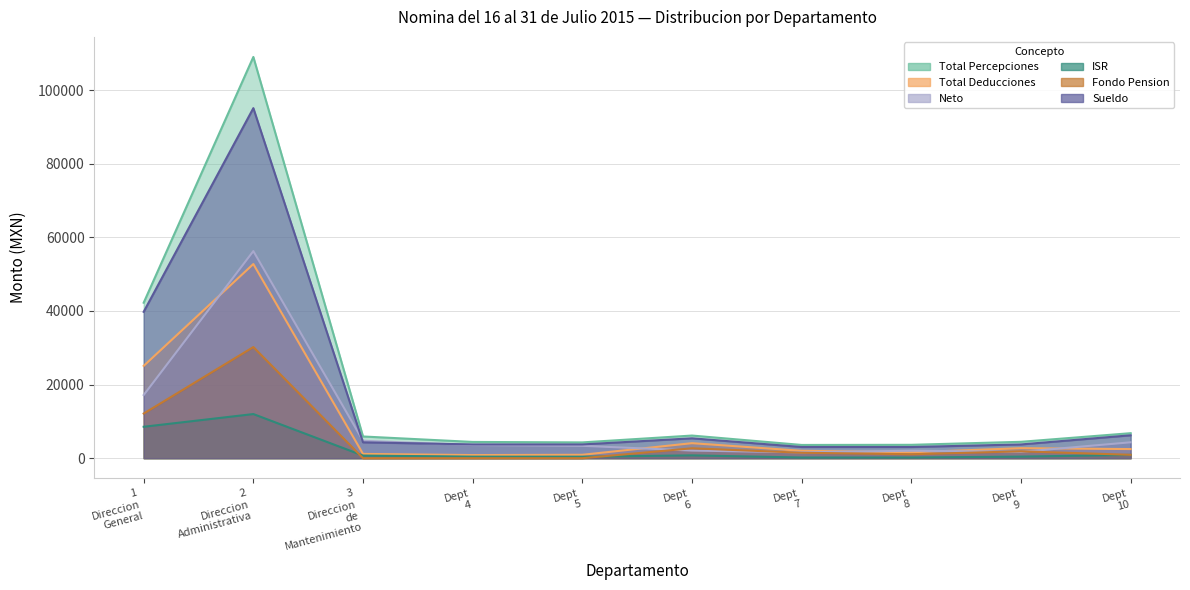

At which label is ISR closest to 6084?

1
Direccion
General